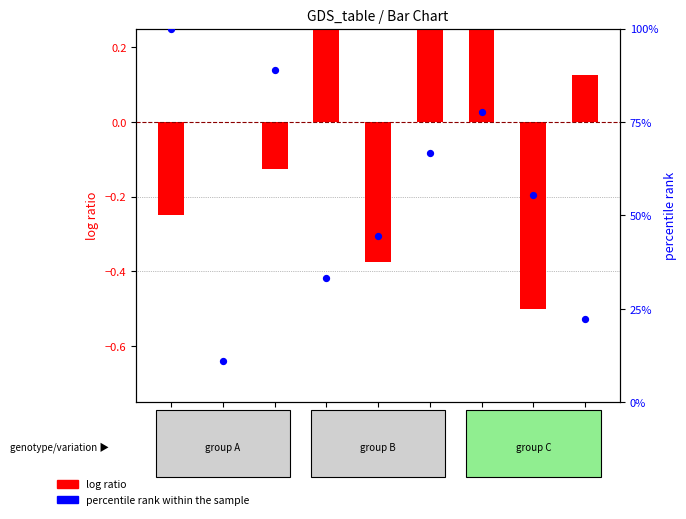

Is the value of percentile rank within the sample at 8 greater than the value of log ratio at 2?

Yes